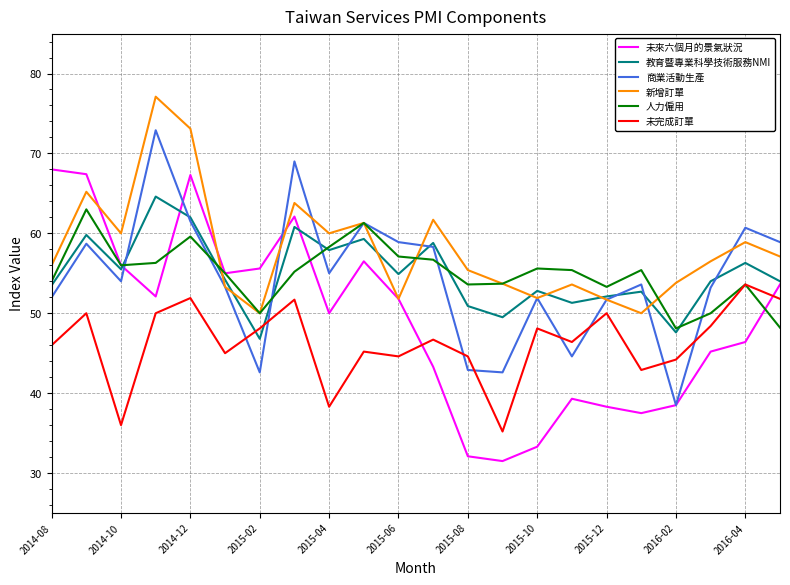

What is the lowest value of the 人力僱用 series?

48.1